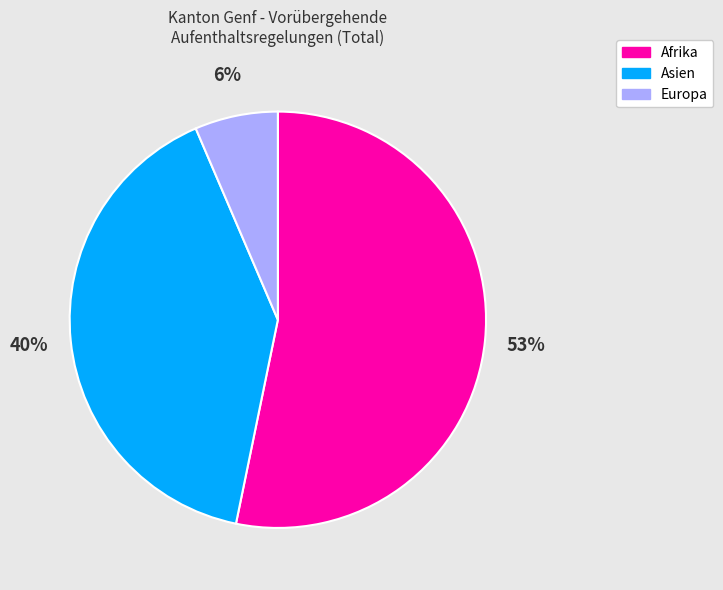

What is the majority slice?

Afrika